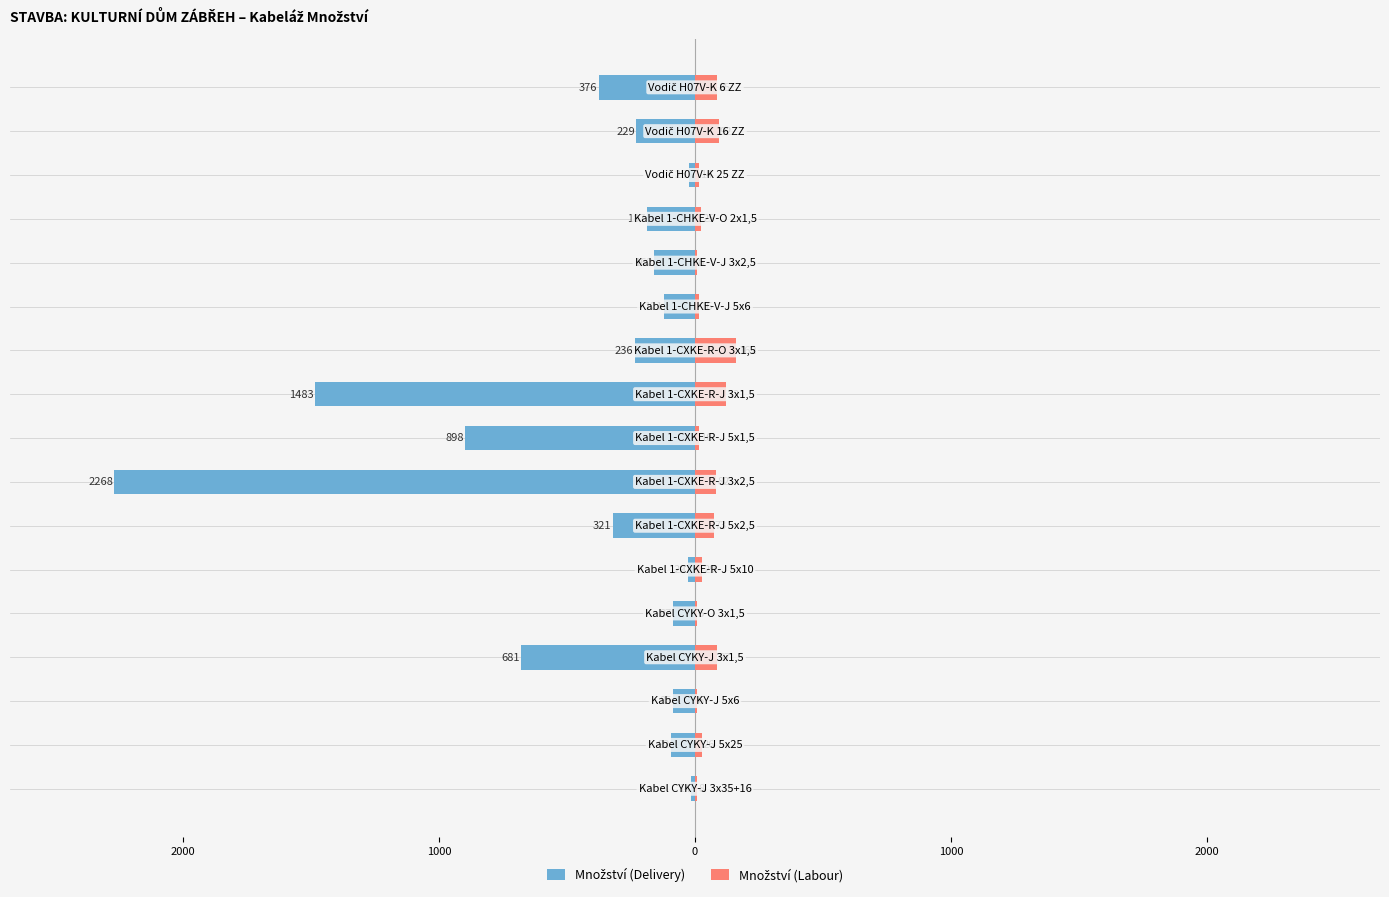

Which series changed the most between 3000 and 9?

Množství (Delivery)